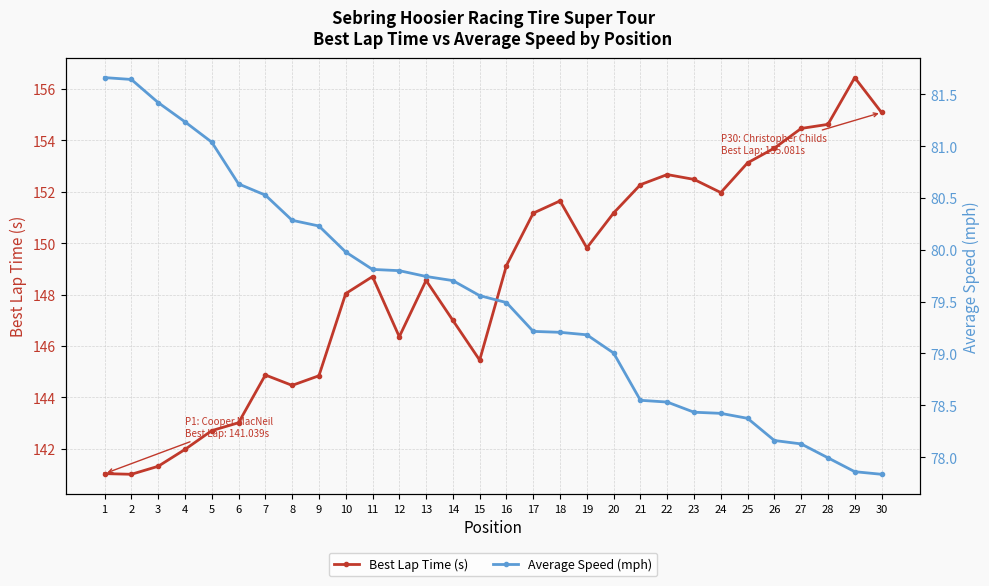

How many data points in Average Speed (mph) are less than 79?

10